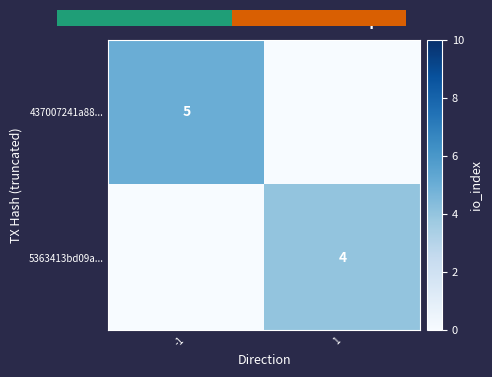

True or false: 5363413bd09a... has a value of 1 at 1.

False